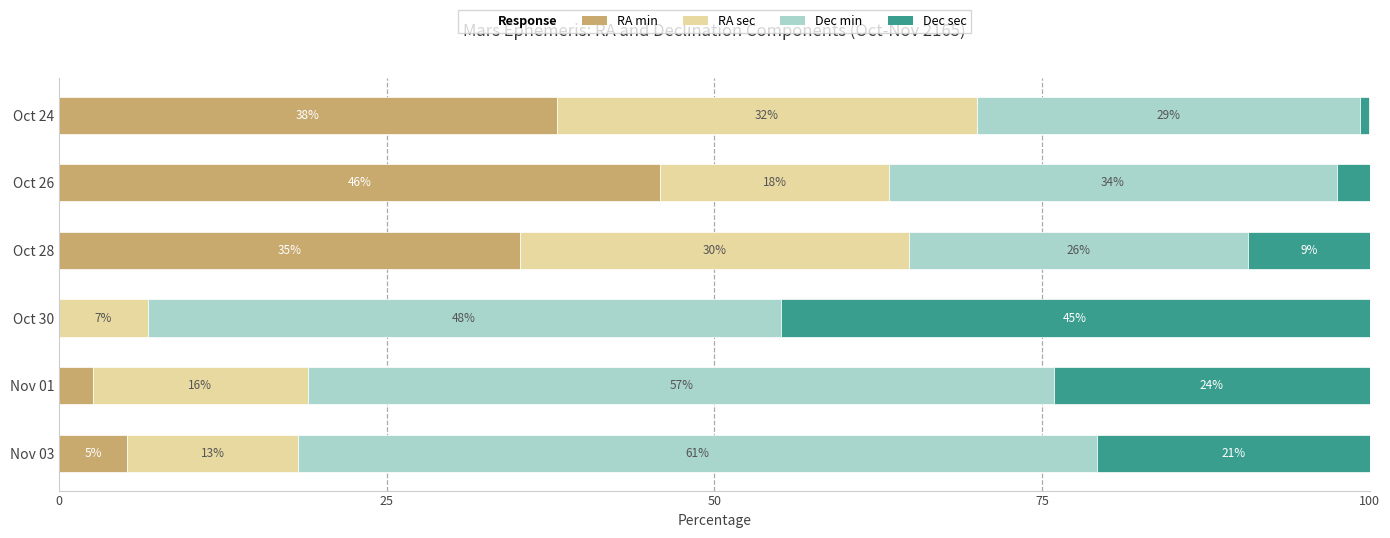

What is the highest value of the RA min series?

45.8